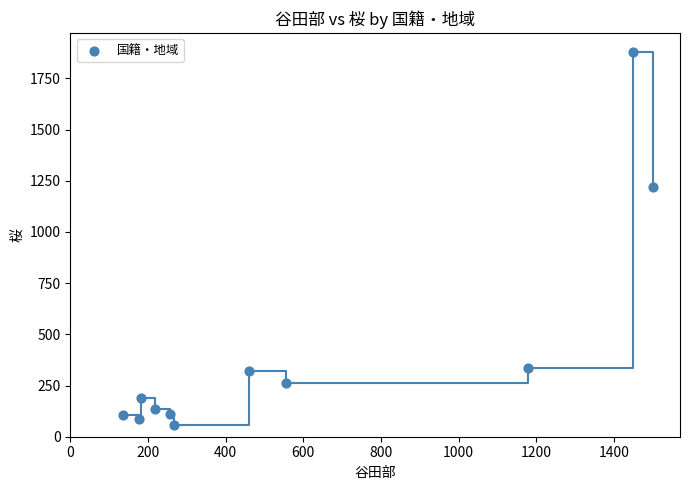

What is the range of X values (max minus min)?

1367